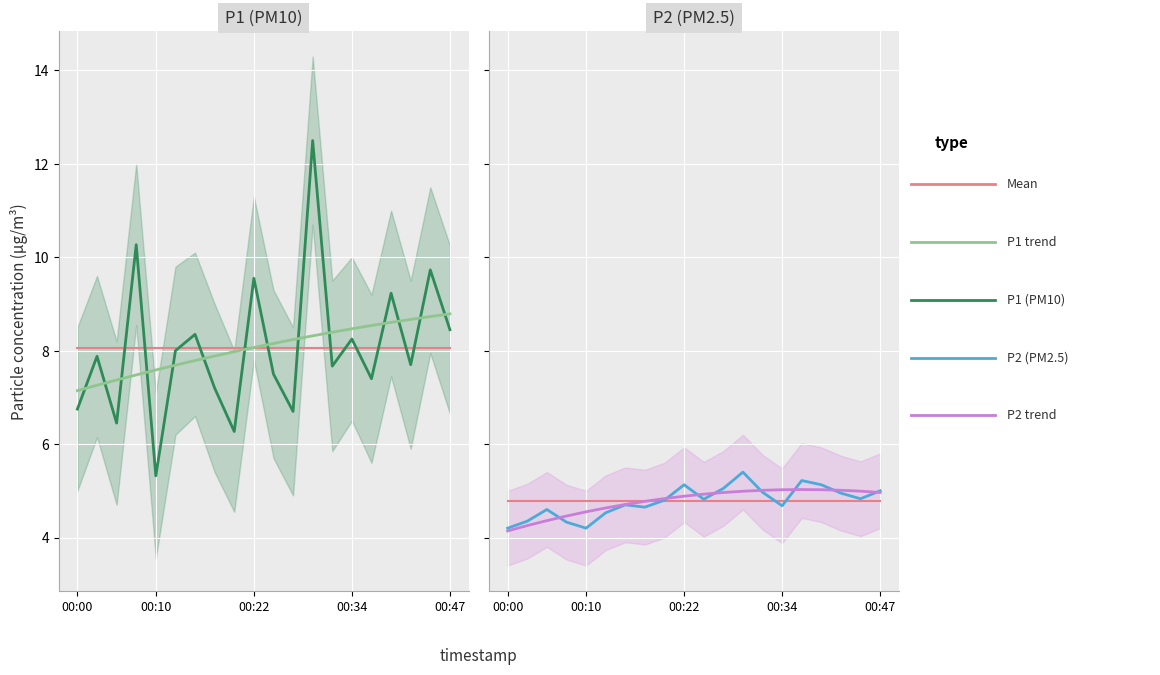

True or false: P1 trend and P2 (PM2.5) cross at least once.

False